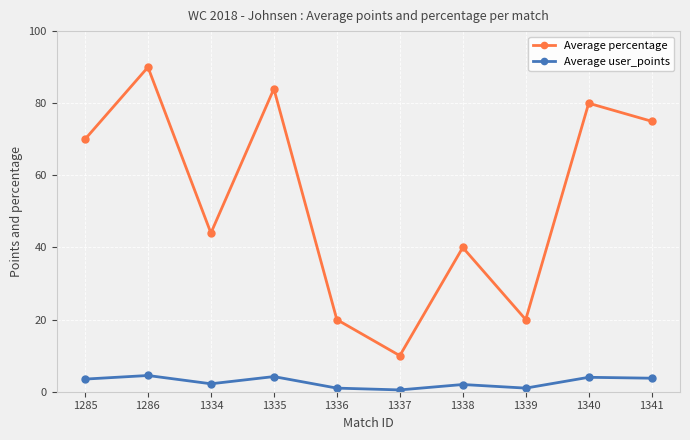

What is the total value across all series at 1336?

21.0